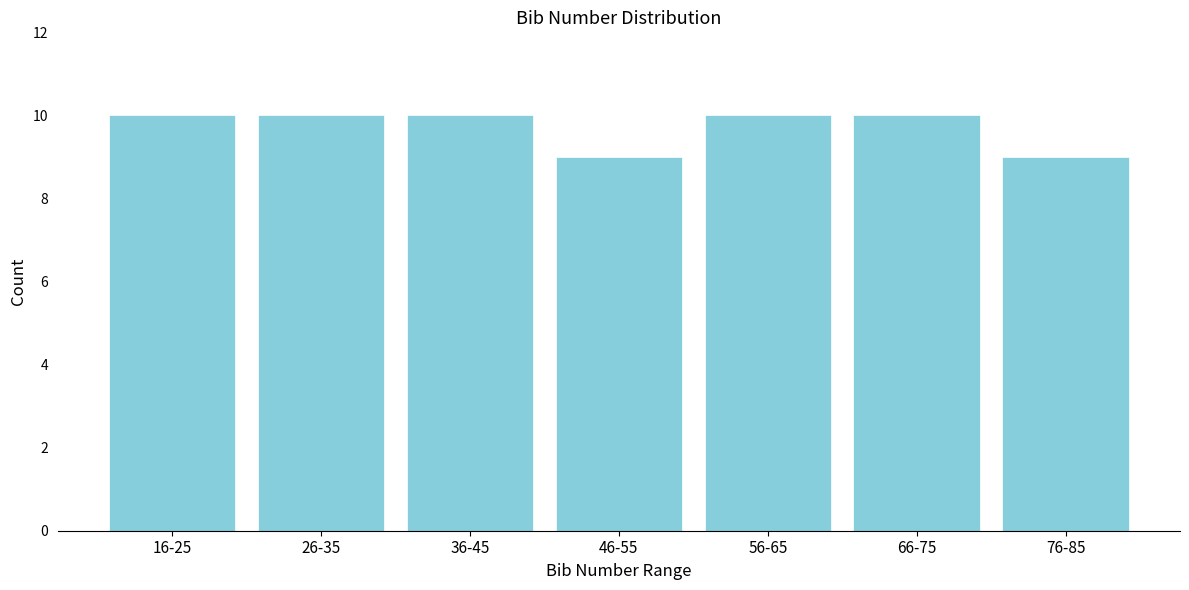

Reading left to right, extract all data points from this chart.

16-25=10	26-35=10	36-45=10	46-55=9	56-65=10	66-75=10	76-85=9